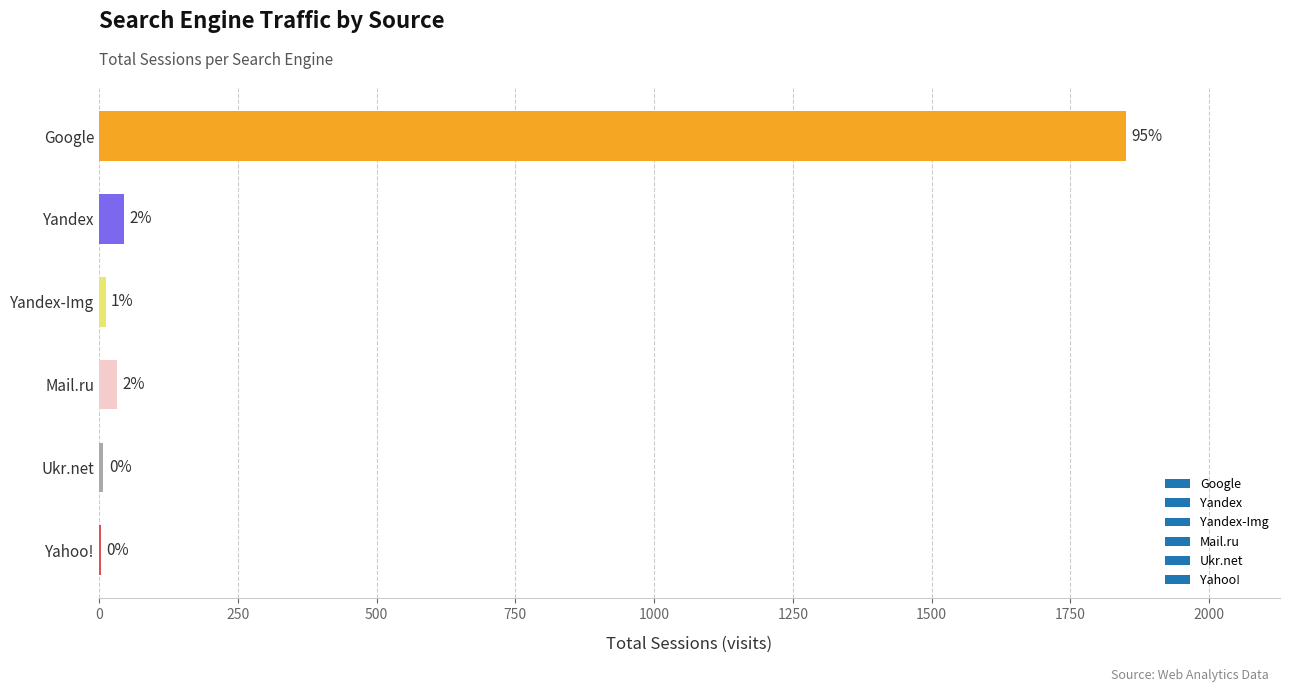

Where is the data nearest to the value 926?

Yandex